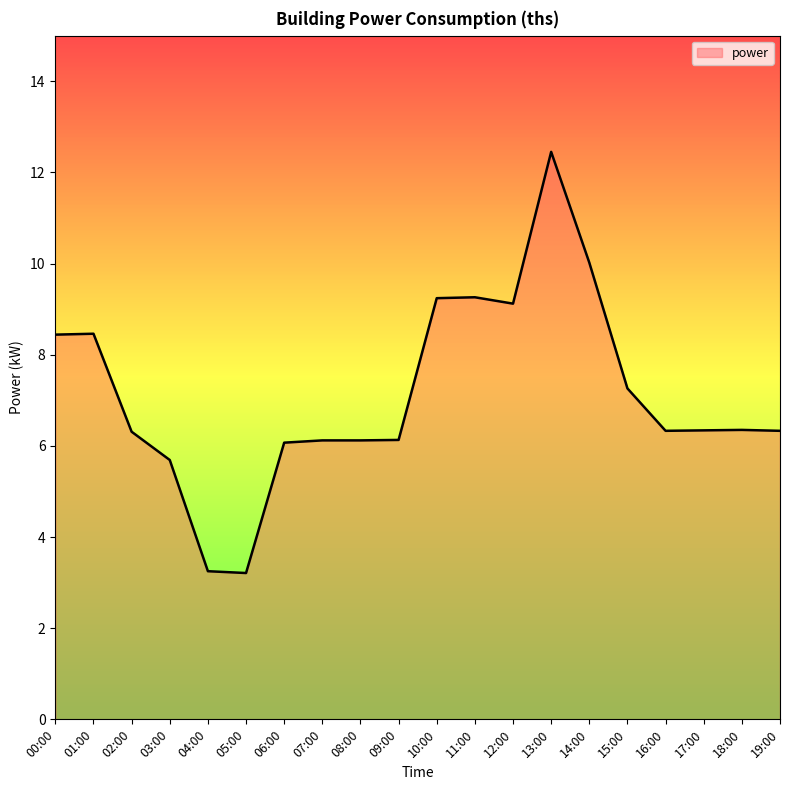

What is the difference between the maximum and minimum values?

9.2